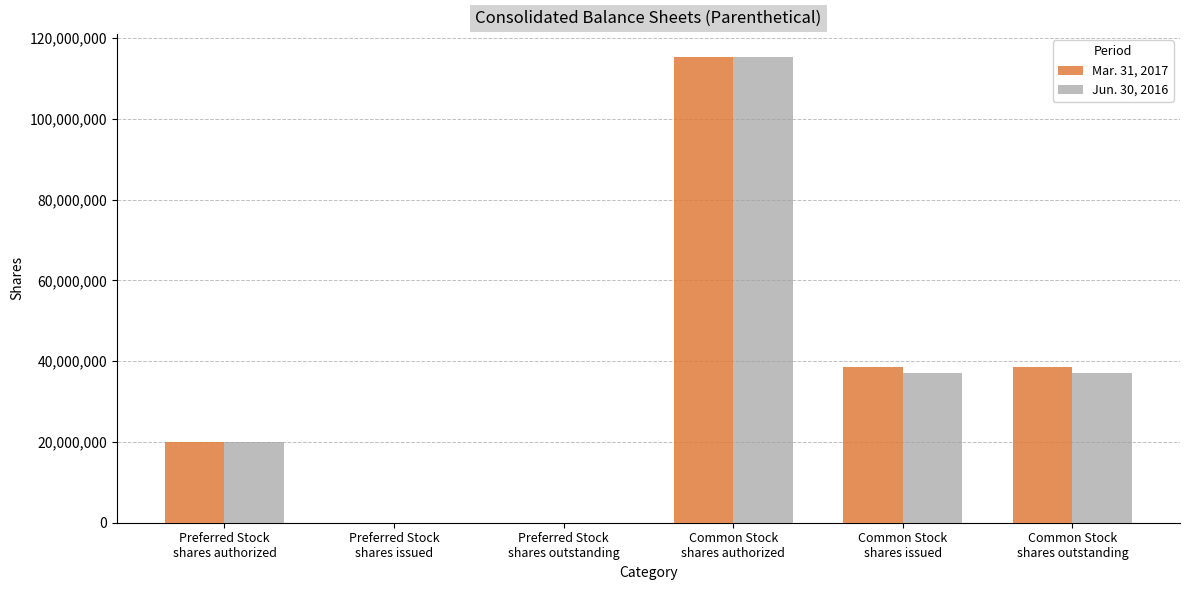

What is the sum of all Jun. 30, 2016 values?

209154375